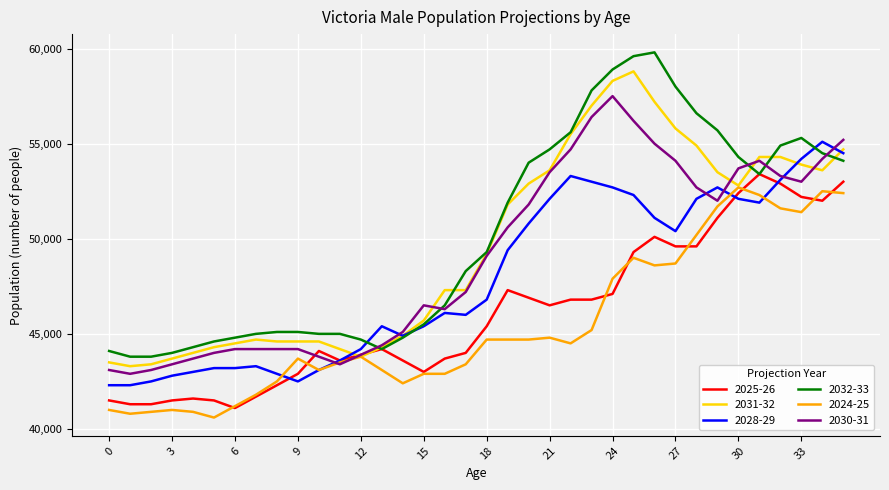

How many lines are shown in the chart?

6